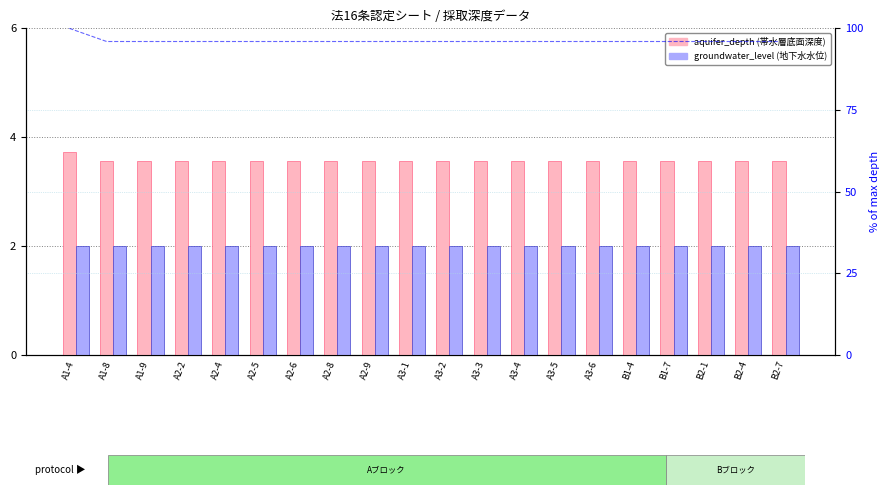

At how many categories does at least one series exceed 83?

20